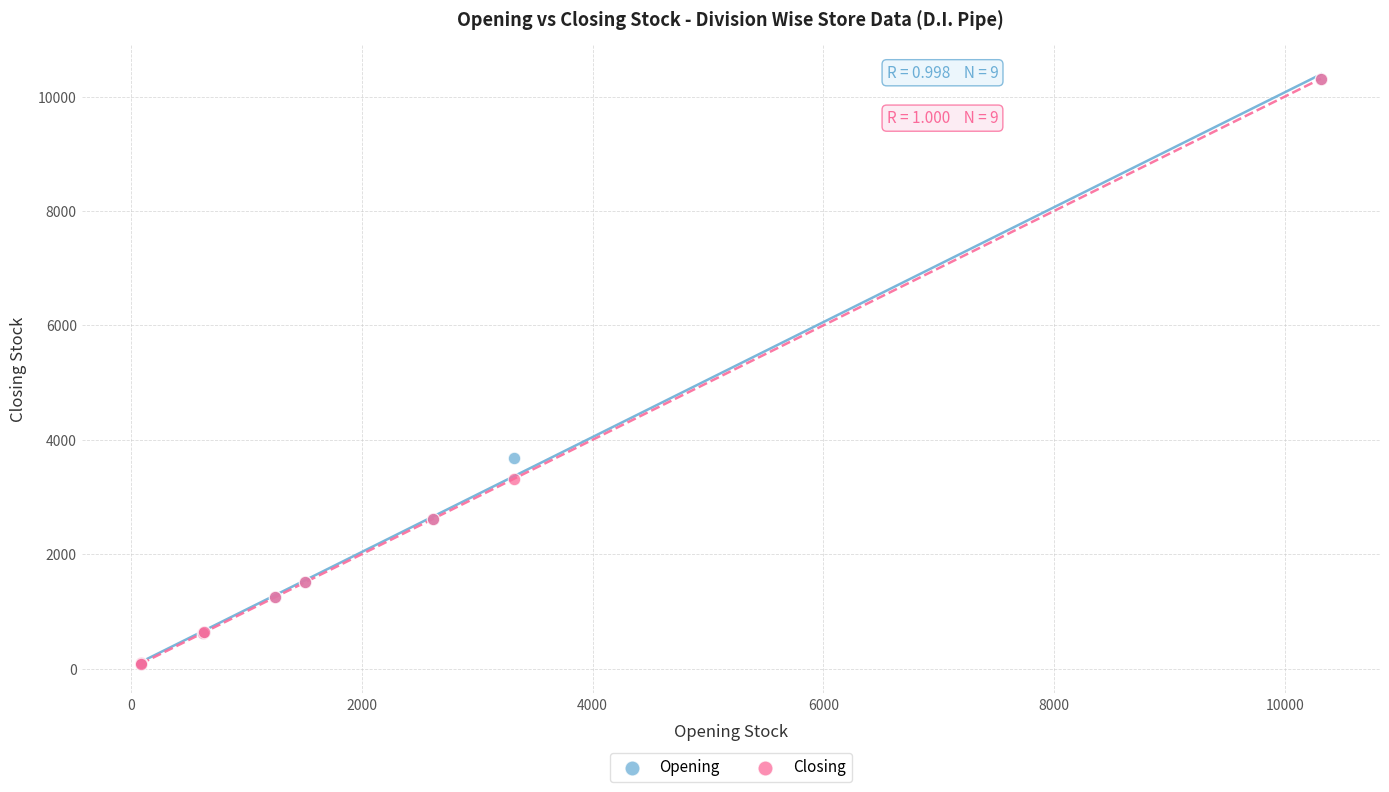

In the Closing series, what Y value is closest to 5197?

3322.0